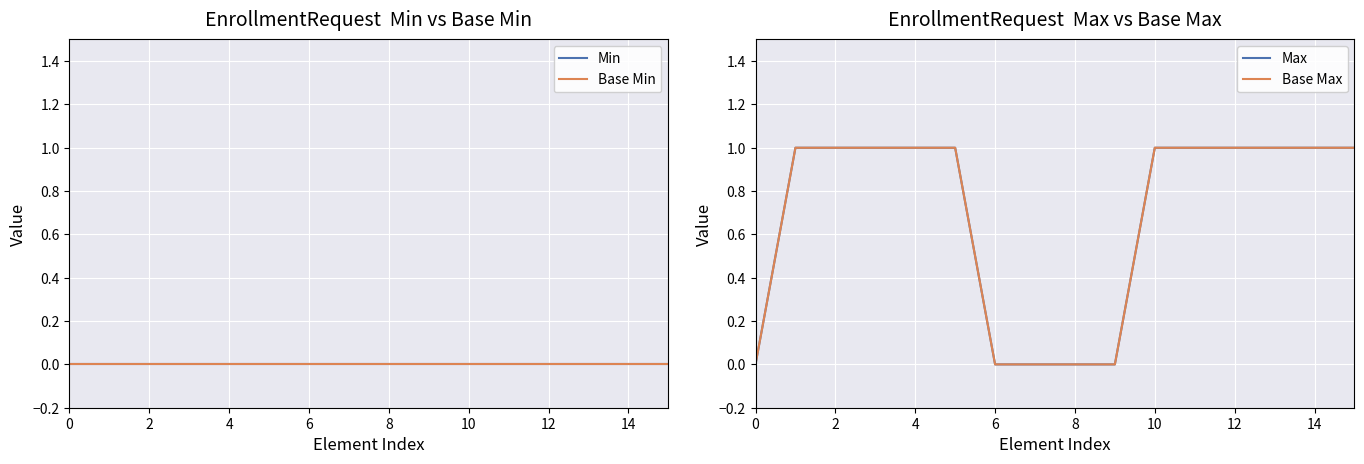

How many data points does each series have?

16